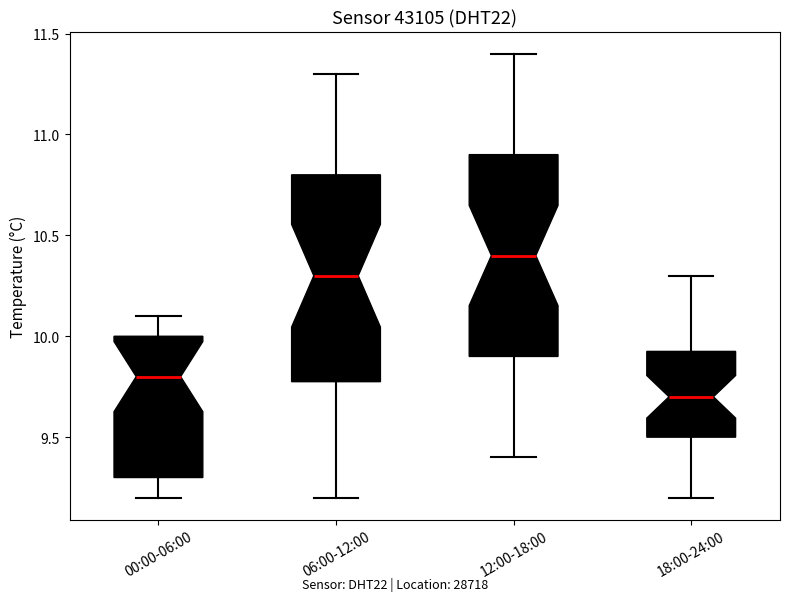

Reading left to right, transcribe this box plot: for each box, give where its median line is, the range the box spans, and where its two whiskers end, as read against the y-axis. The values are not printed on the chart, so give them approximately, as read against the axis.

00:00-06:00: median 9.80, box 9.30 to 10.00, whiskers 9.20 to 10.10
06:00-12:00: median 10.30, box 9.80 to 10.80, whiskers 9.20 to 11.30
12:00-18:00: median 10.40, box 9.90 to 10.90, whiskers 9.40 to 11.40
18:00-24:00: median 9.70, box 9.50 to 9.95, whiskers 9.20 to 10.30